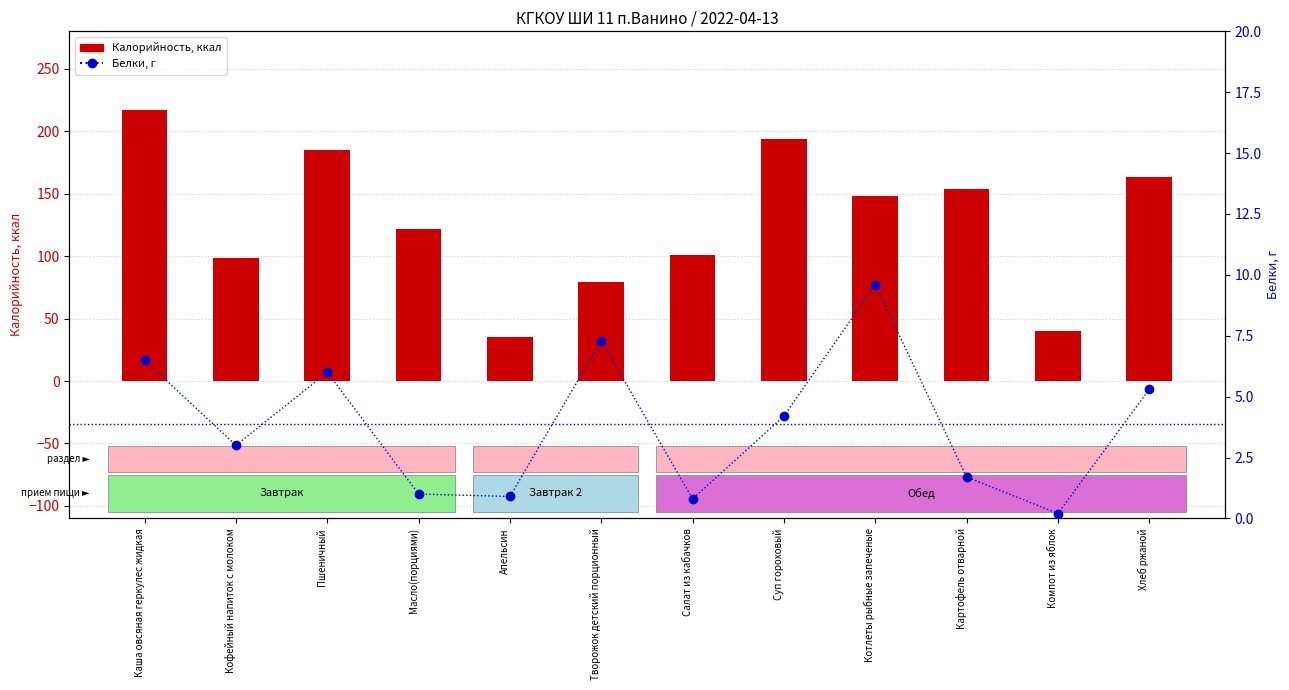

Reading right to left, list all the values displayed in this chart.

Калорийность (ккал): Хлеб ржаной=163.2	Компот из яблок=40.0	Картофель отварной=154.0	Котлеты рыбные запеченые=148.3	Суп гороховый=193.7	Салат из кабачков=100.7	Творожок детский порционный=79.5	Апельсин=35.3	Масло(порциями)=121.5	Пшеничный=185.0	Кофейный напиток с молоком=98.2	Каша овсяная геркулес жидкая=217.0
Белки, г: Хлеб ржаной=5.3	Компот из яблок=0.2	Картофель отварной=1.7	Котлеты рыбные запеченые=9.6	Суп гороховый=4.2	Салат из кабачков=0.8	Творожок детский порционный=7.3	Апельсин=0.9	Масло(порциями)=1.0	Пшеничный=6.0	Кофейный напиток с молоком=3.0	Каша овсяная геркулес жидкая=6.5